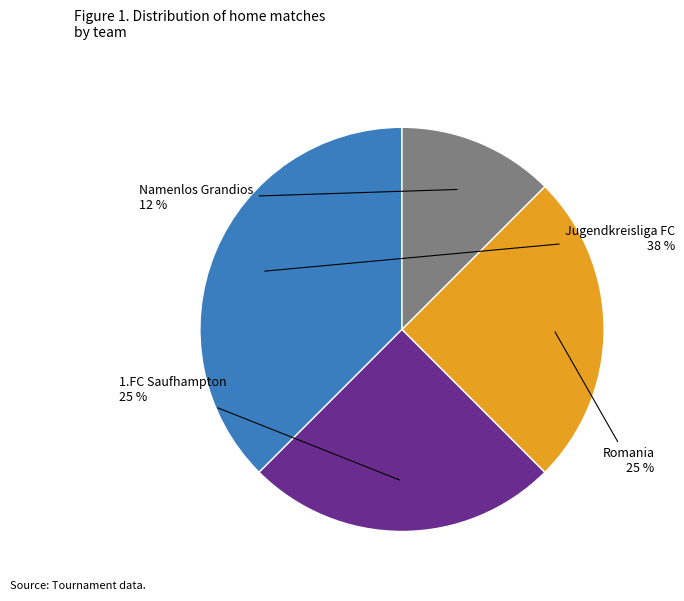

Which slice is the smallest?

Namenlos Grandios